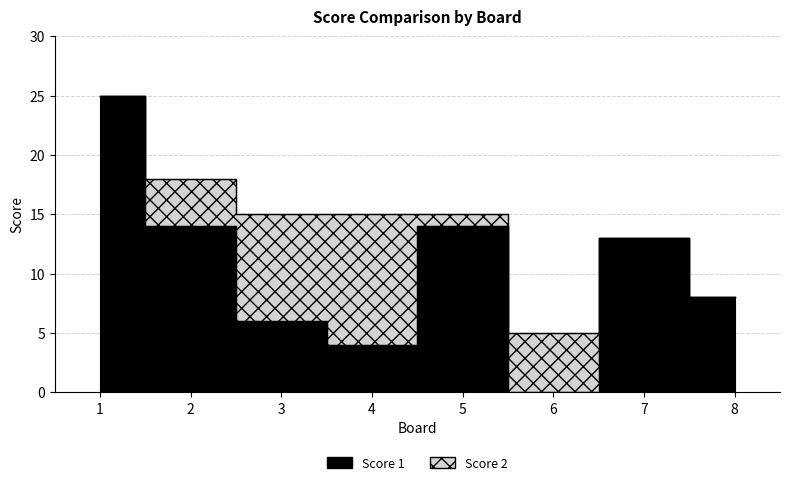

What is the value of the 7th point from the left?

13